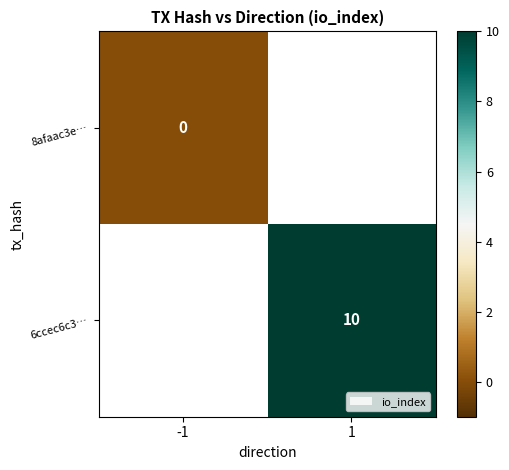

Is it true that 6ccec6c3… equals 14 at 1?

False